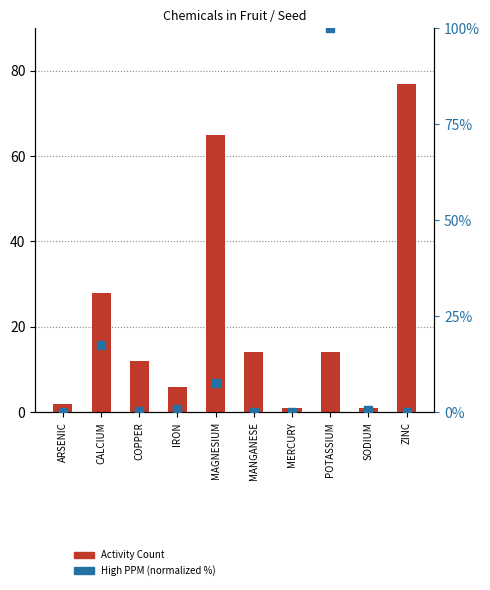

Which series contains the highest Y value?

High PPM (normalized %)